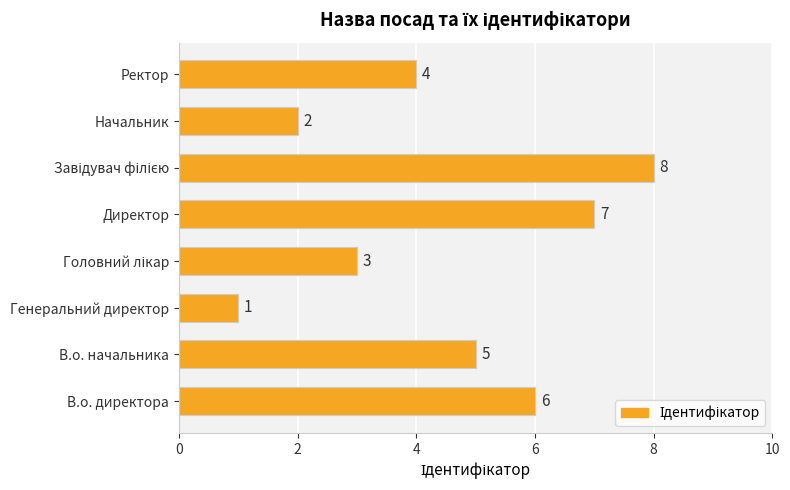

Reading bottom to top, what are all the values shown in this chart?

6	5	1	3	7	8	2	4